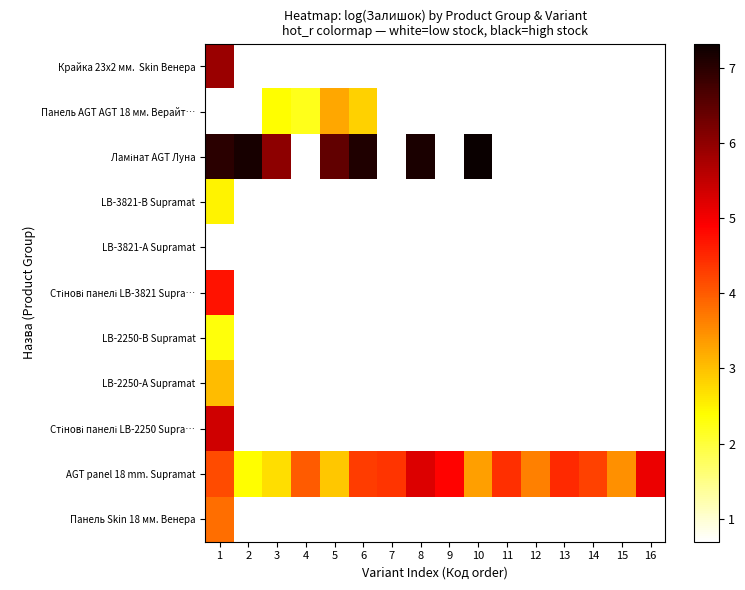

What is the minimum value shown in the chart?

0.7